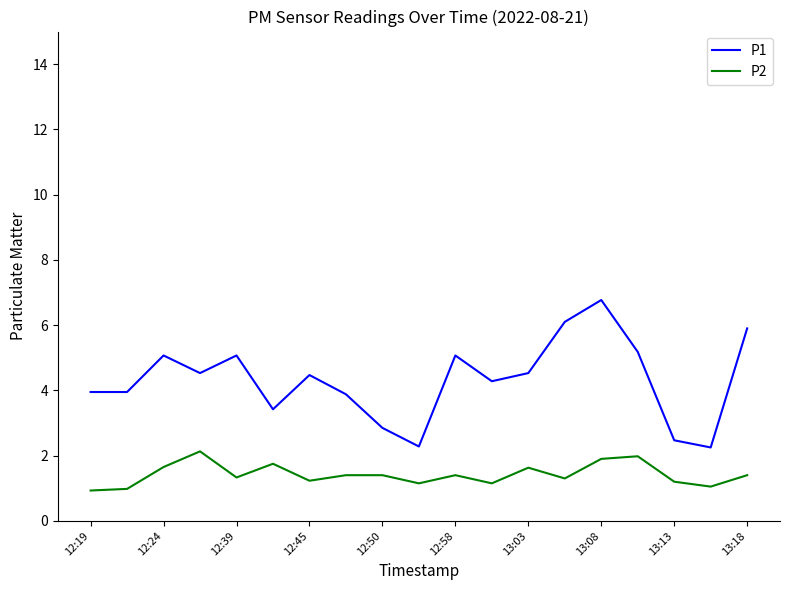

Which series has the largest total across all categories?

P1